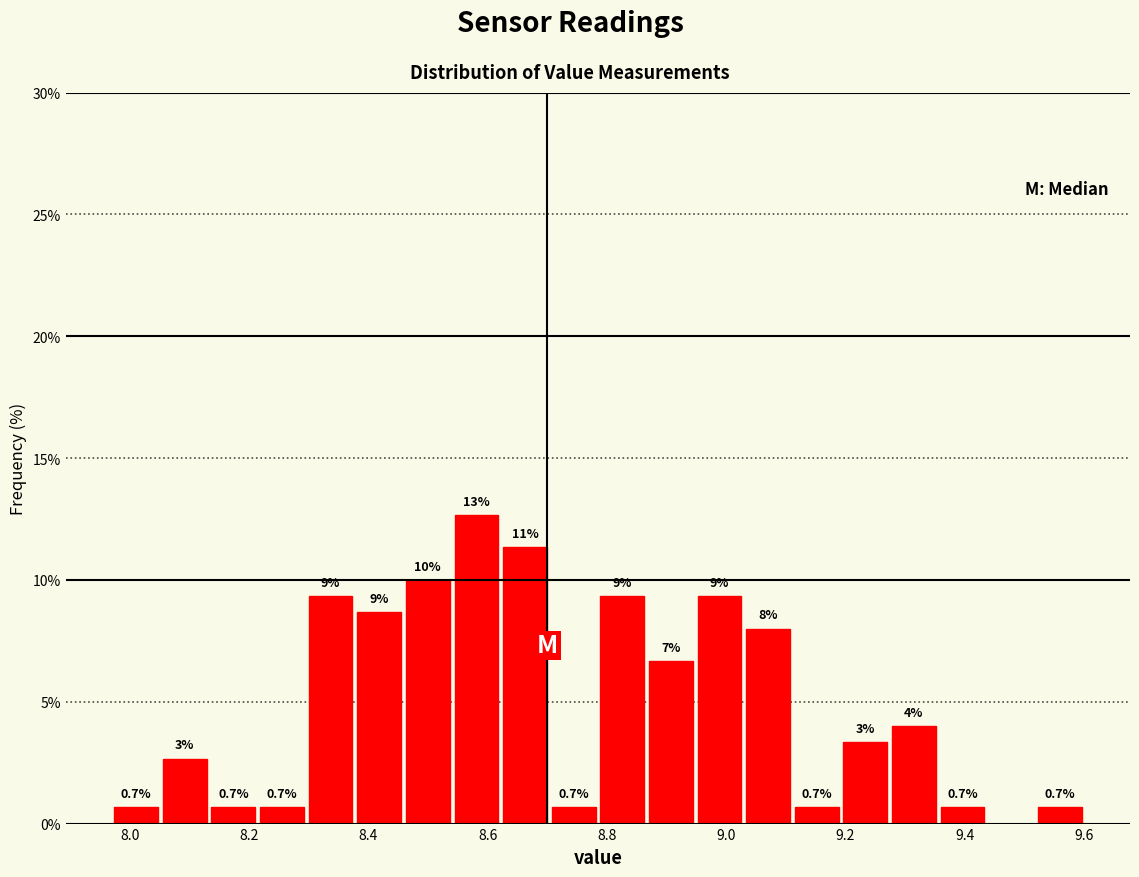

Which range on the x-axis has the tallest bar?

8.54 to 8.62